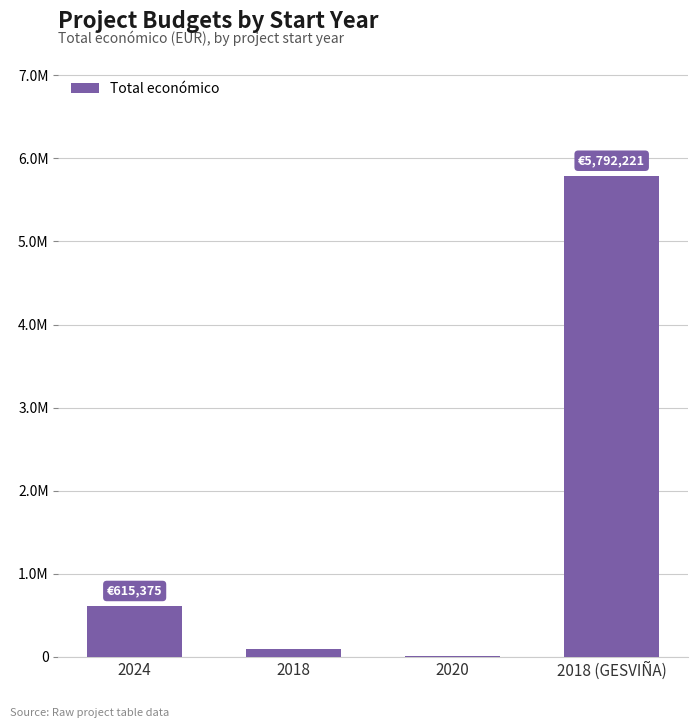

At which label is the value closest to 2901485?

2024